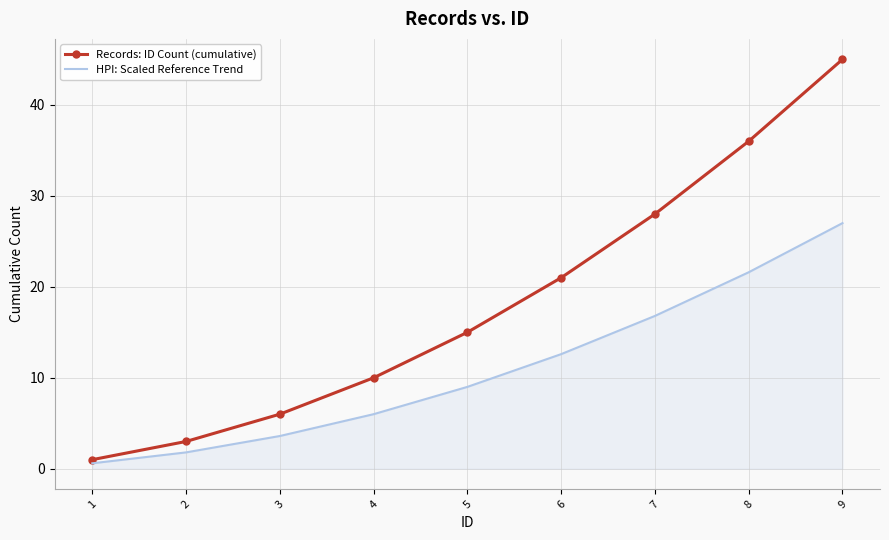

How many values in the HPI: Scaled Reference Trend series are below 9?

4